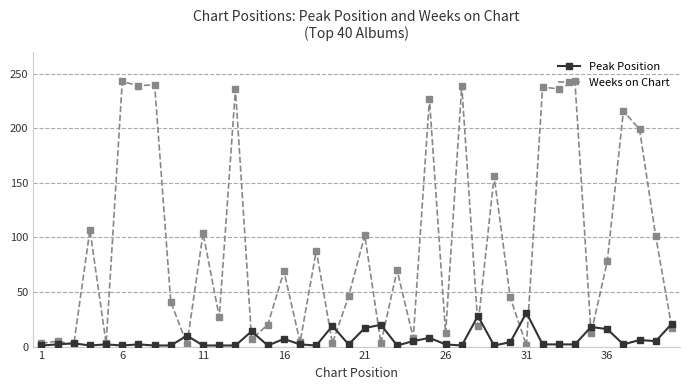

At how many categories does at least one series exceed 122?

12